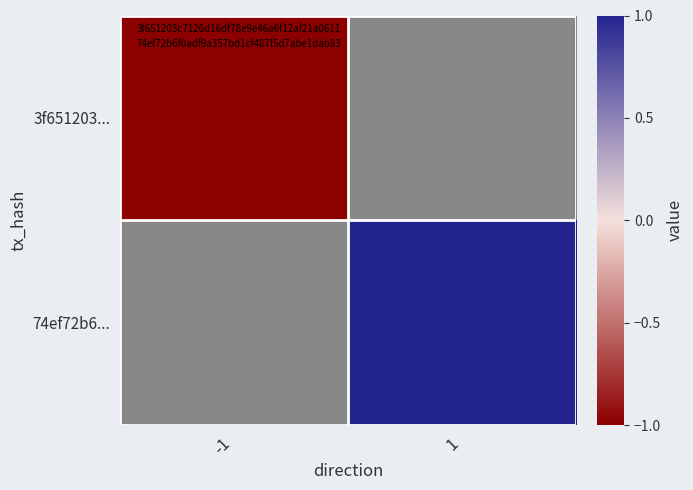

List the labels in order of 3f651203... value, largest first.

-1, 1